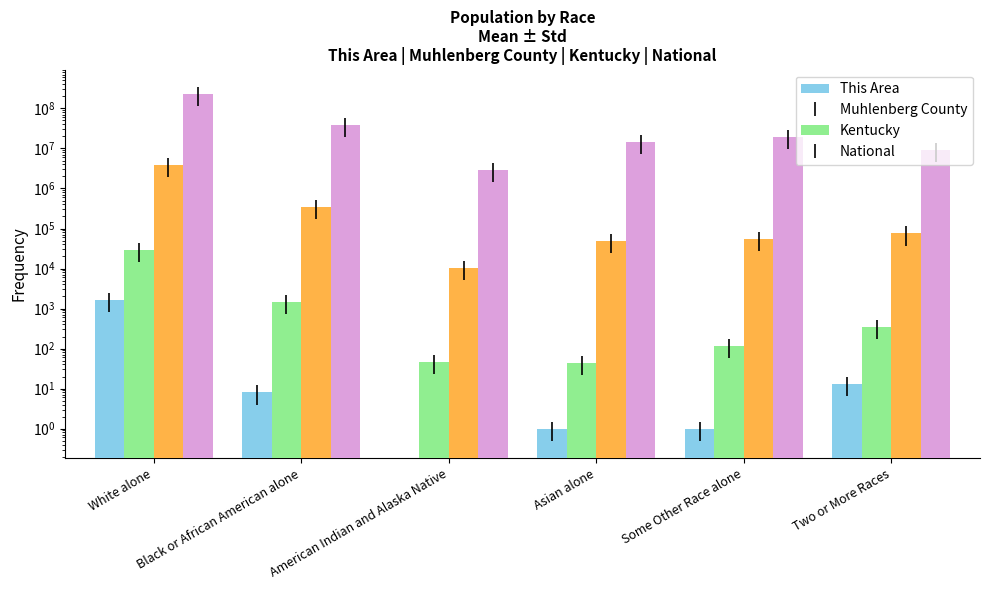

What is the difference between the highest and lowest values at Some Other Race alone?

19107367.0